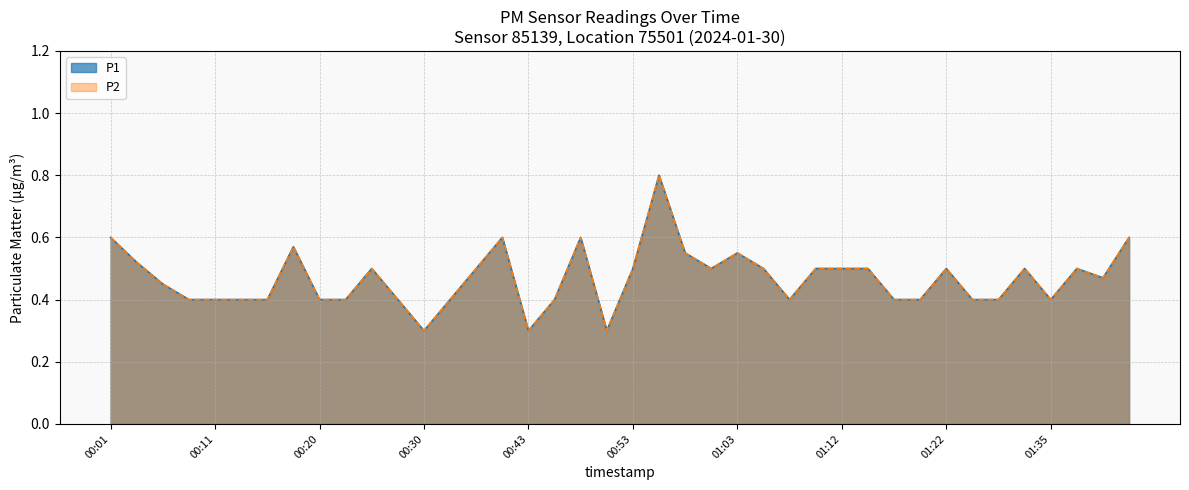

Reading right to left, transcribe all the data shown in this chart.

P1: 0.6	0.5	0.5	0.4	0.5	0.4	0.4	0.5	0.4	0.4	0.5	0.5	0.5	0.4	0.5	0.6	0.5	0.6	0.8	0.5	0.3	0.6	0.4	0.3	0.6	0.5	0.4	0.3	0.4	0.5	0.4	0.4	0.6	0.4	0.4	0.4	0.4	0.5	0.5	0.6
P2: 0.6	0.5	0.5	0.4	0.5	0.4	0.4	0.5	0.4	0.4	0.5	0.5	0.5	0.4	0.5	0.6	0.5	0.6	0.8	0.5	0.3	0.6	0.4	0.3	0.6	0.5	0.4	0.3	0.4	0.5	0.4	0.4	0.6	0.4	0.4	0.4	0.4	0.5	0.5	0.6